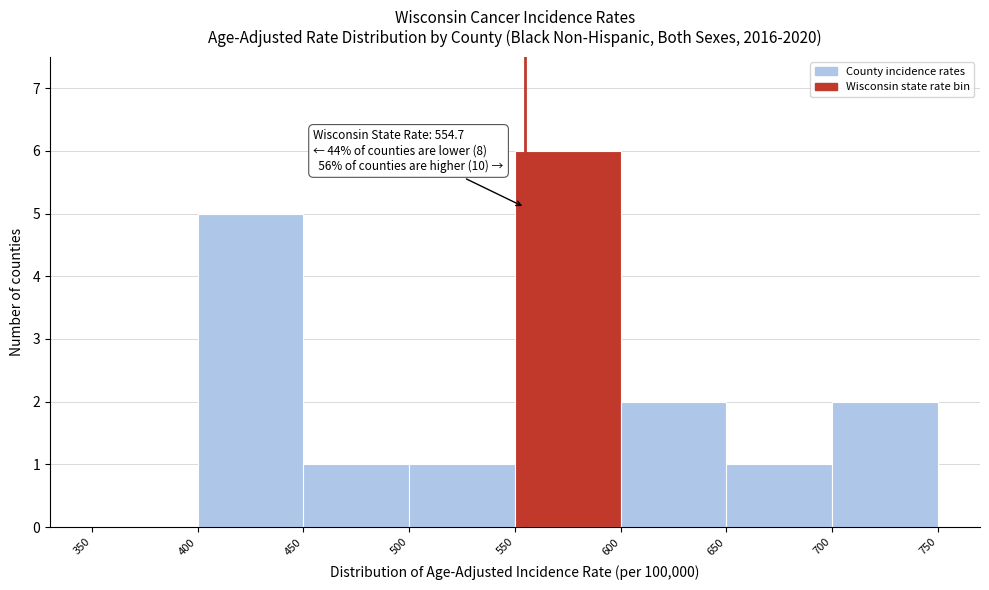

Over which range of the x-axis is the bar tallest?

550 to 600